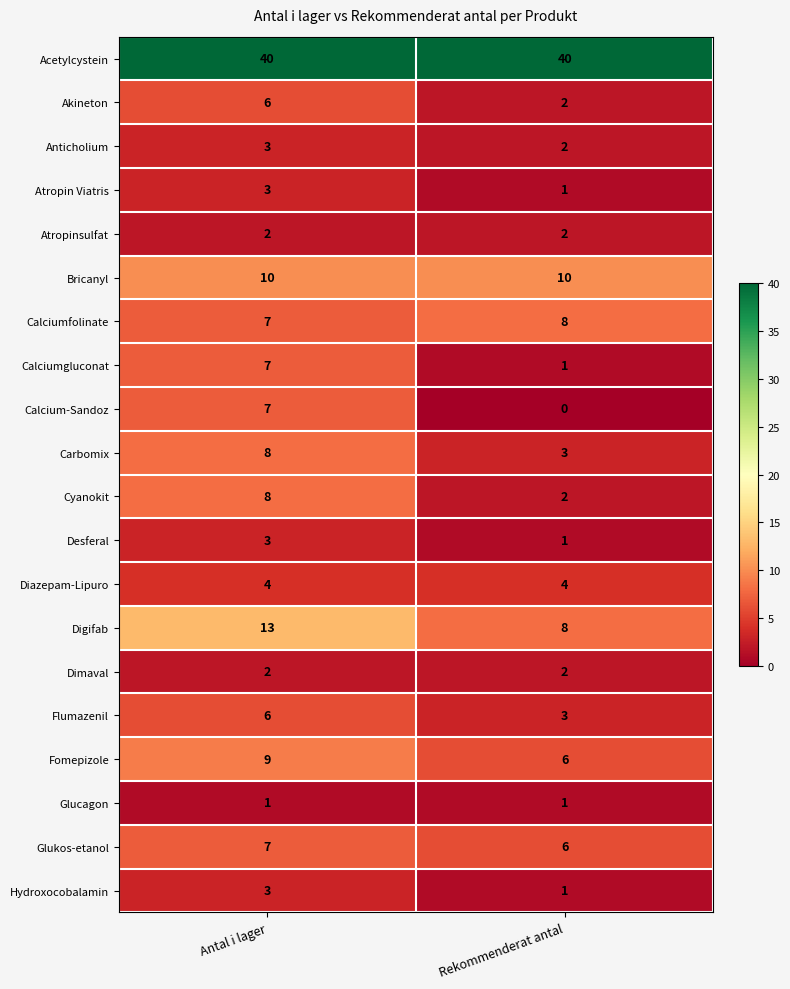

Rank the categories by Calciumgluconat value from highest to lowest.

Antal i lager, Rekommenderat antal